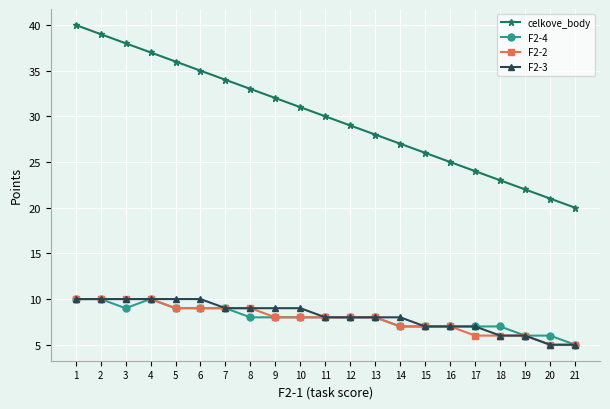

What is the spread (max minus min) of values at 10?

23